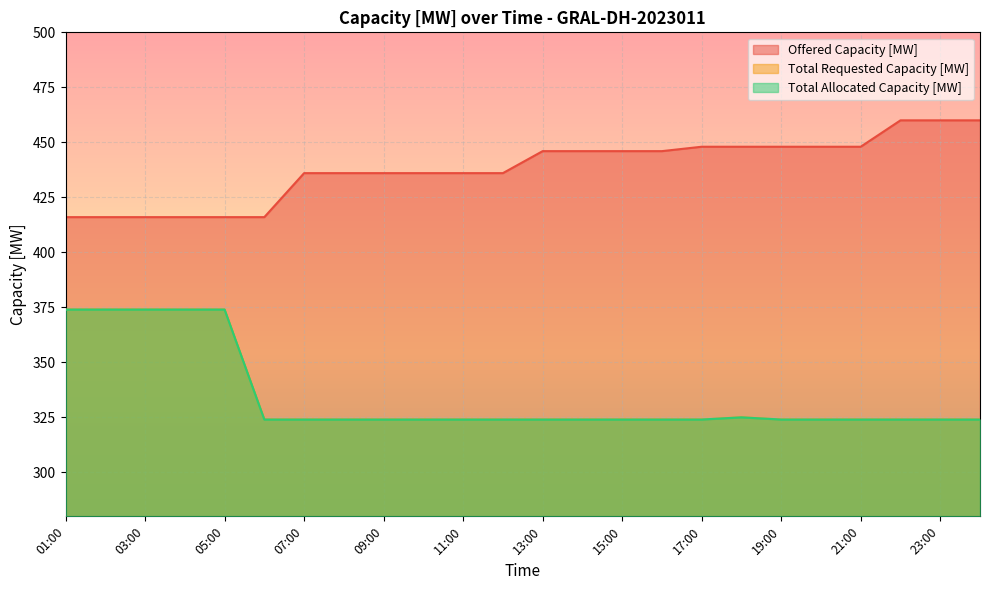

Does the chart display data point markers on the line(s)?

No